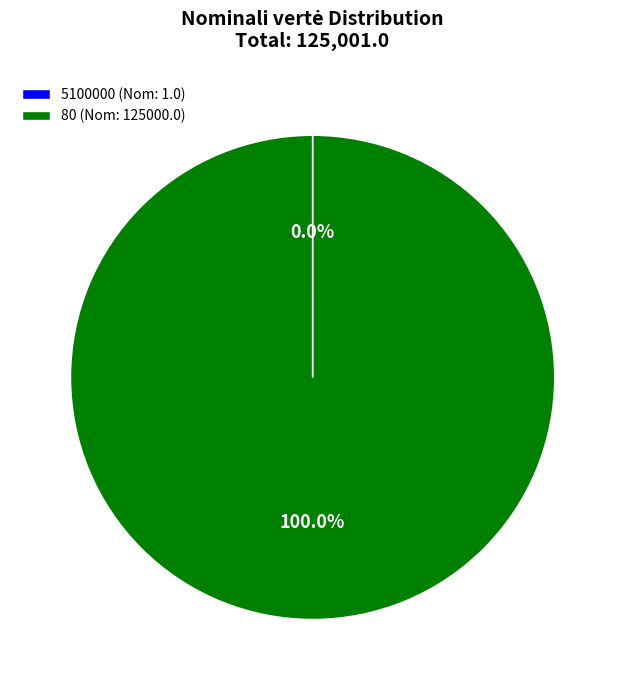

Is it true that 80 is 6% of the pie?

False